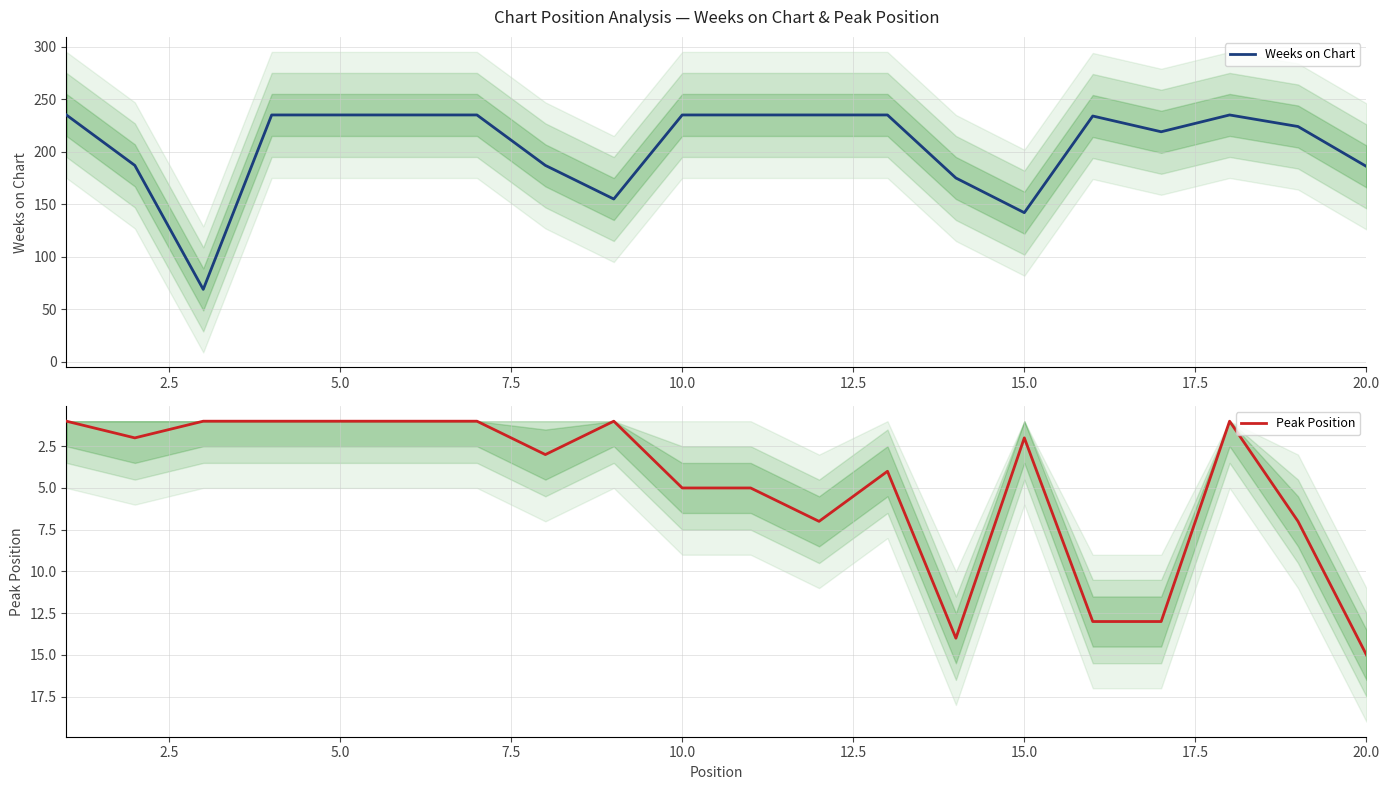

What is the highest value of the Weeks on Chart series?

235